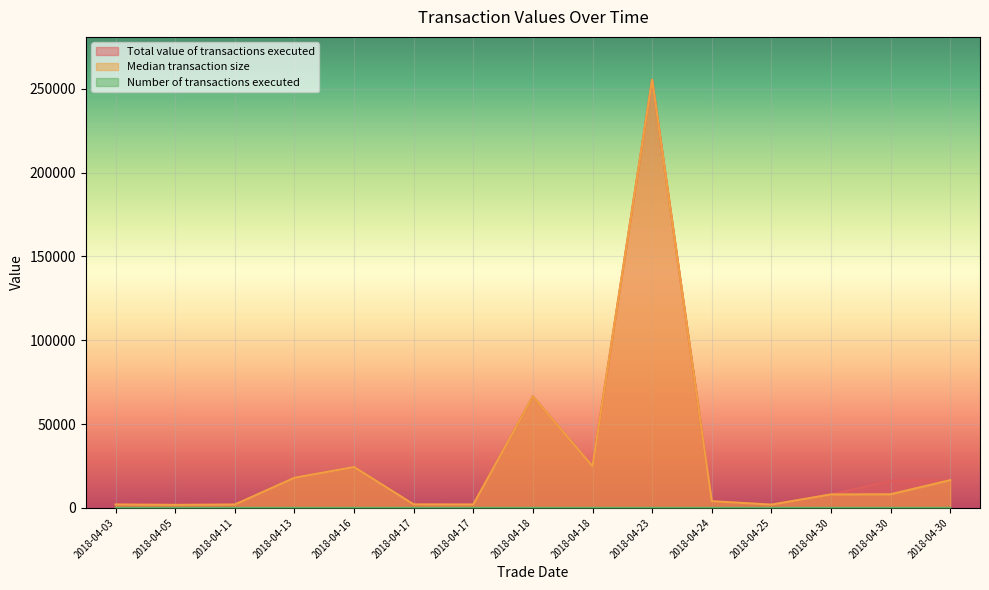

Is it true that Total value of transactions executed equals 16239.5 at 2018-04-30?

True